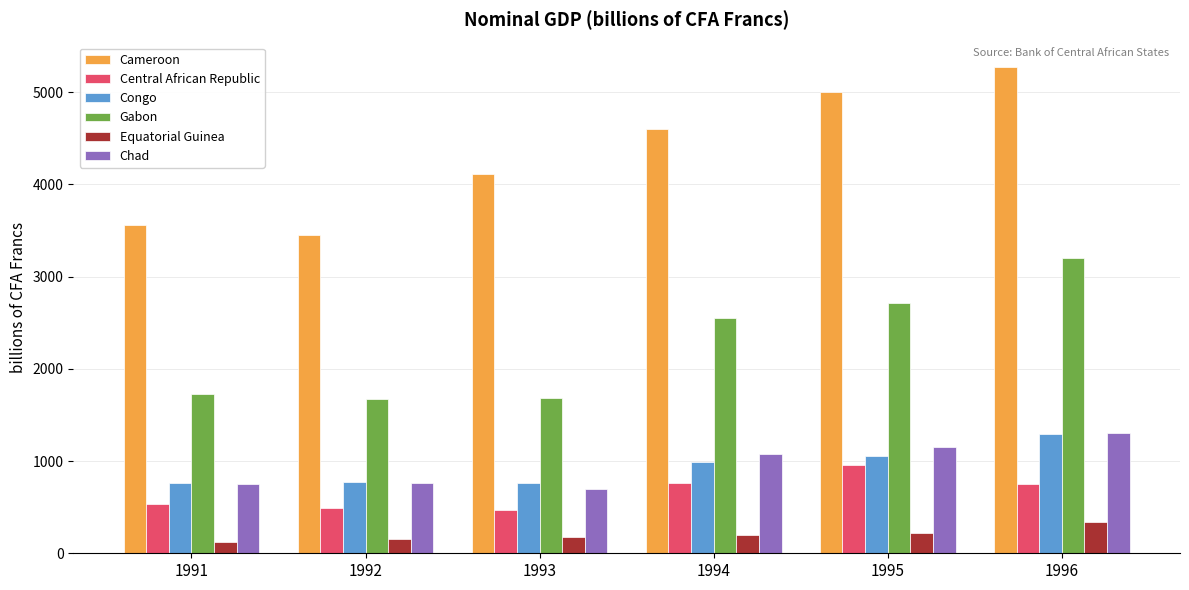

What is the average value of the Central African Republic series?

662.1